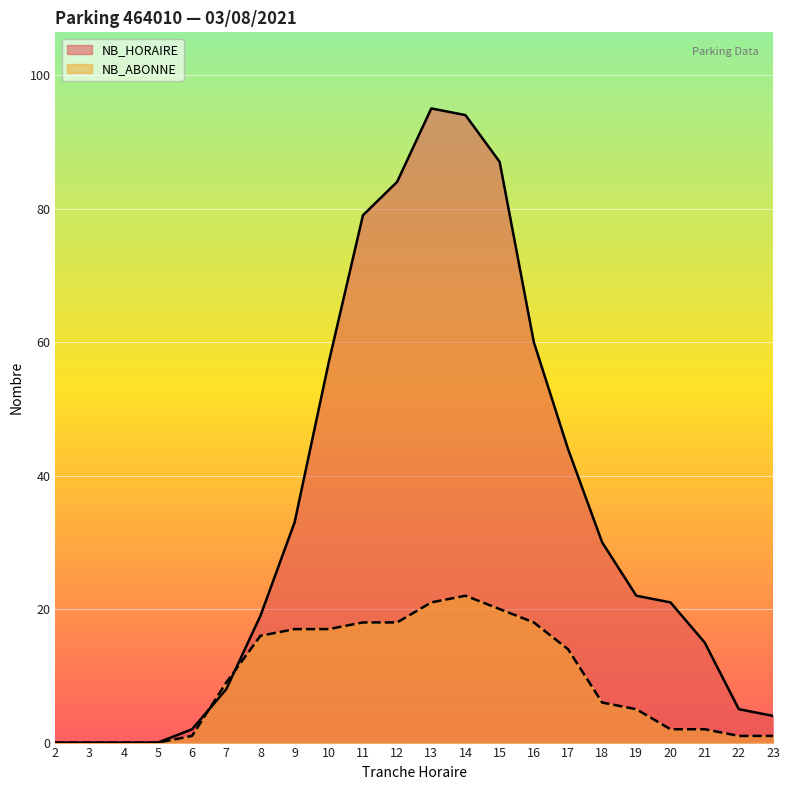

At how many categories does at least one series exceed 57?

6